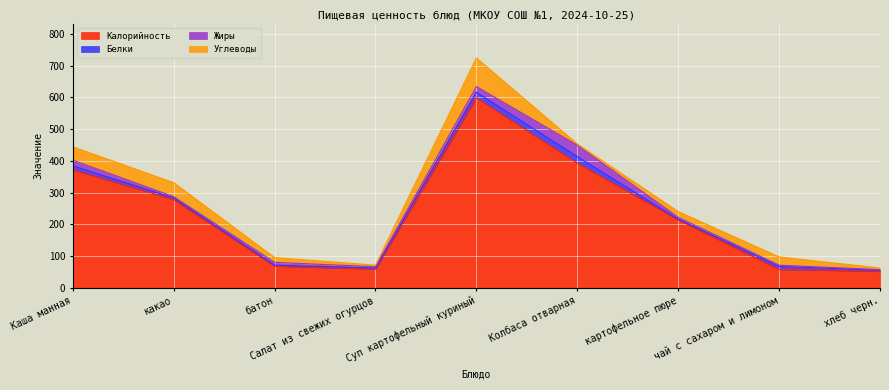

At which category does Жиры reach its first local valley?

какао